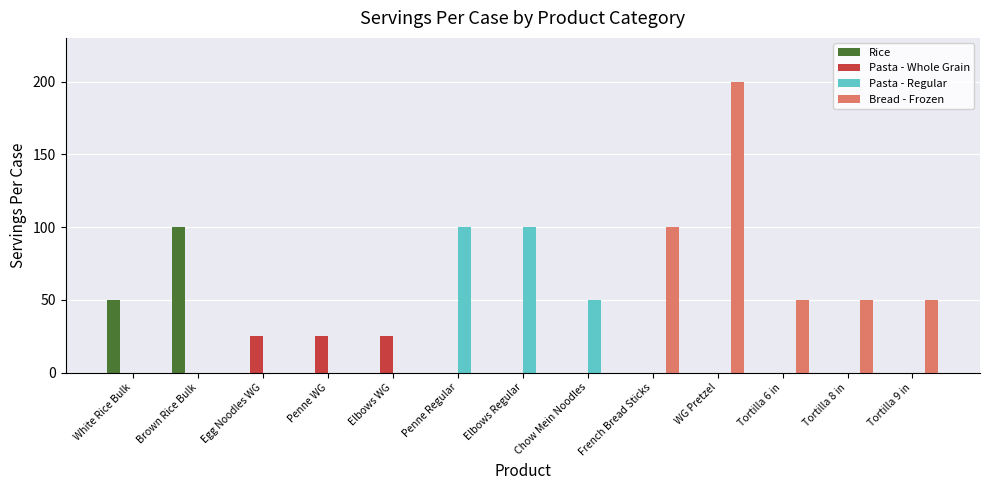

At which category is the sum across all series the highest?

WG Pretzel